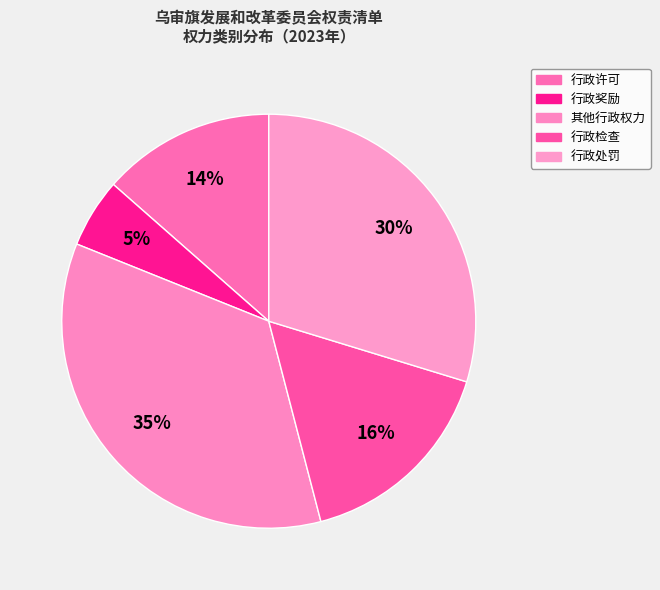

Count the number of slices in the pie.

5